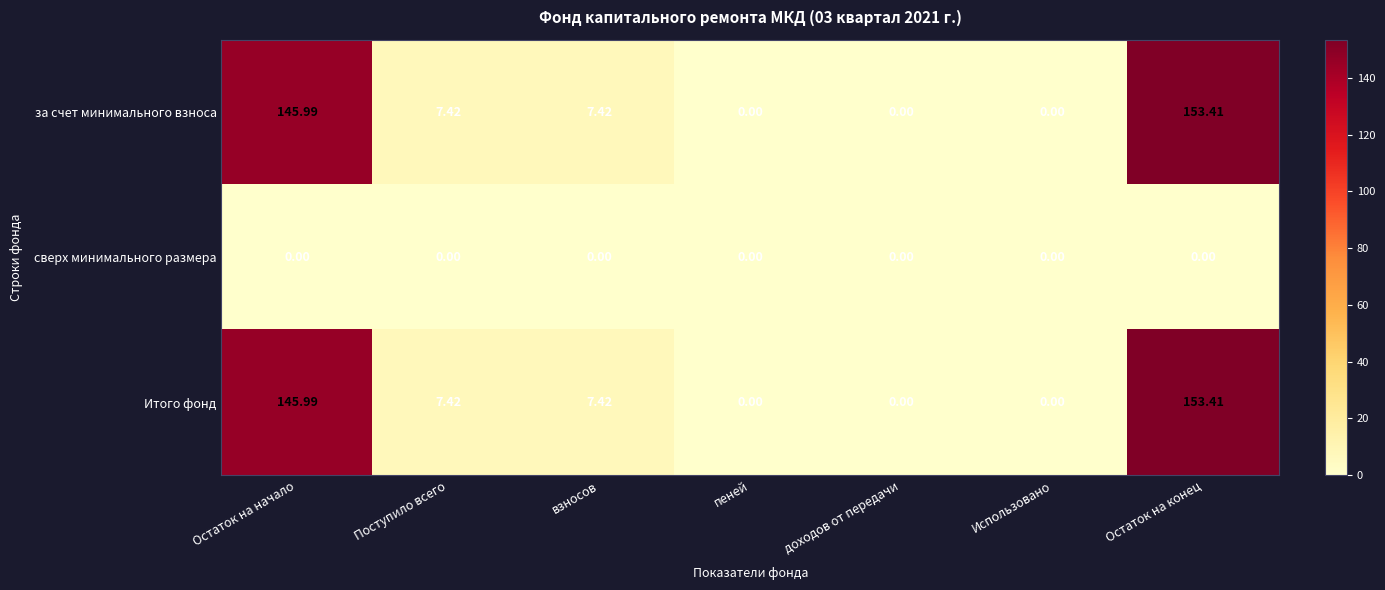

At which label does за счет минимального взноса reach its peak?

Остаток на конец